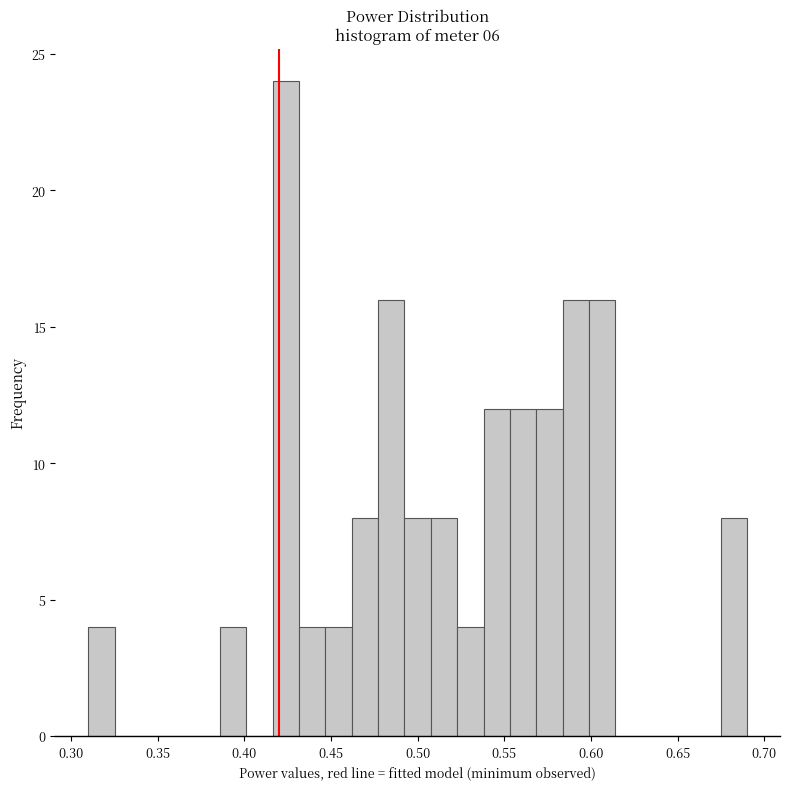

Read against the x-axis, roughly where is the centre of the tallest bar?

0.425